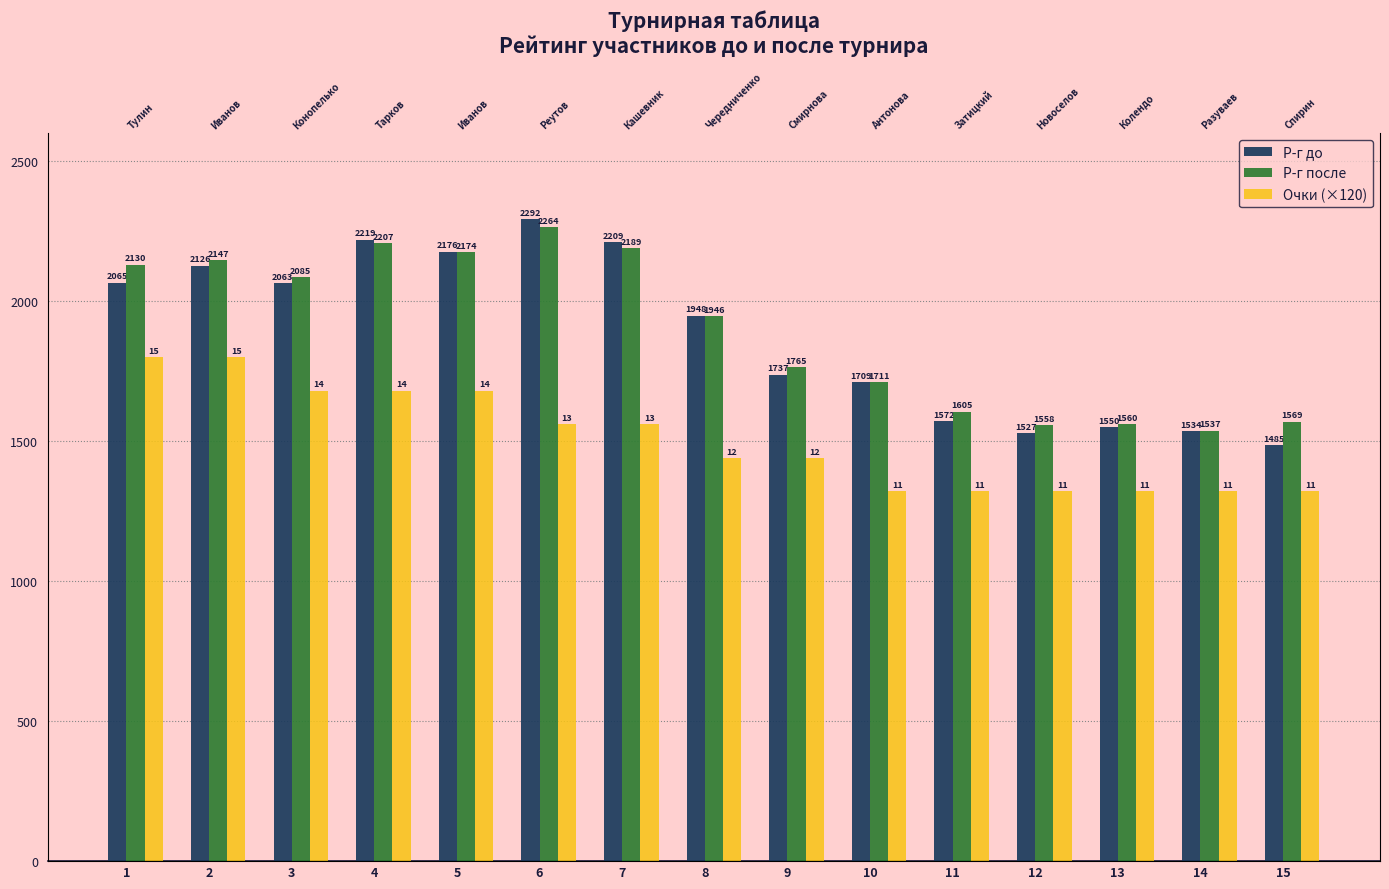

The value of Очки (×120) at 11 is 614. True or false?

False